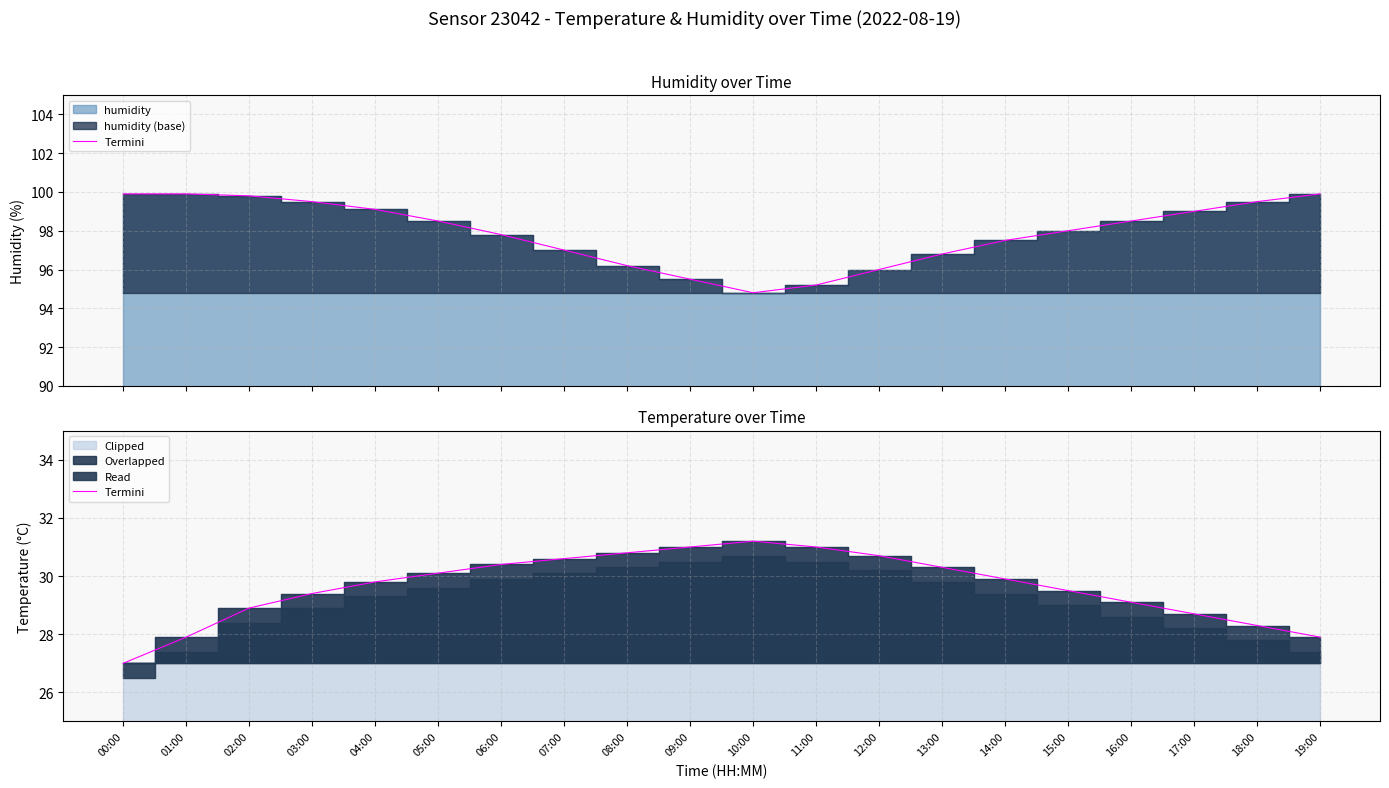

How many data points are less than 29?

6